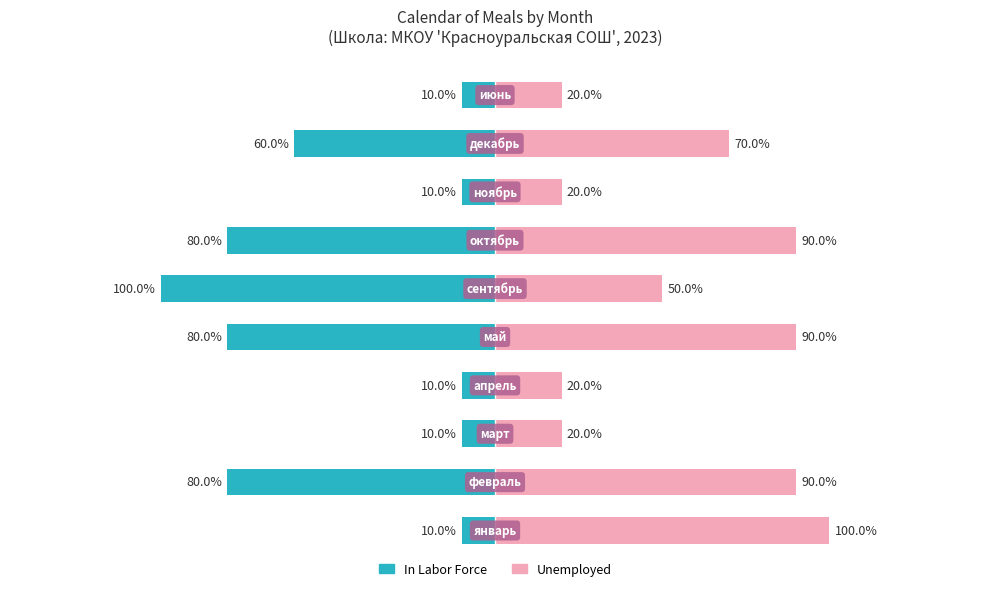

How many groups of bars are there?

10